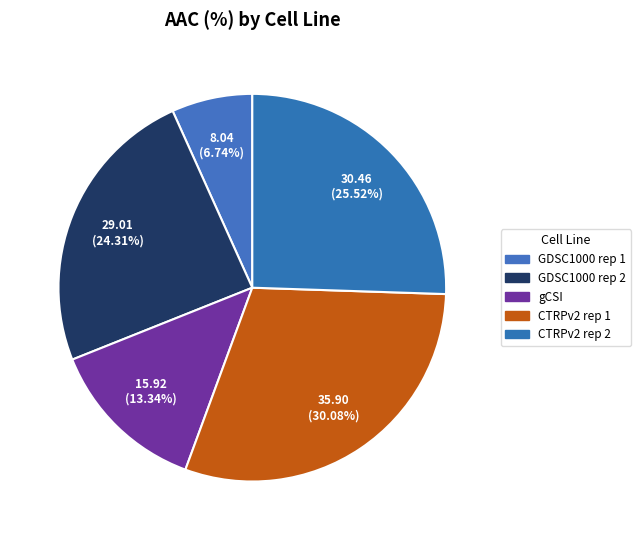

Rank the categories by value from highest to lowest.

CTRPv2 rep 1, CTRPv2 rep 2, GDSC1000 rep 2, gCSI, GDSC1000 rep 1